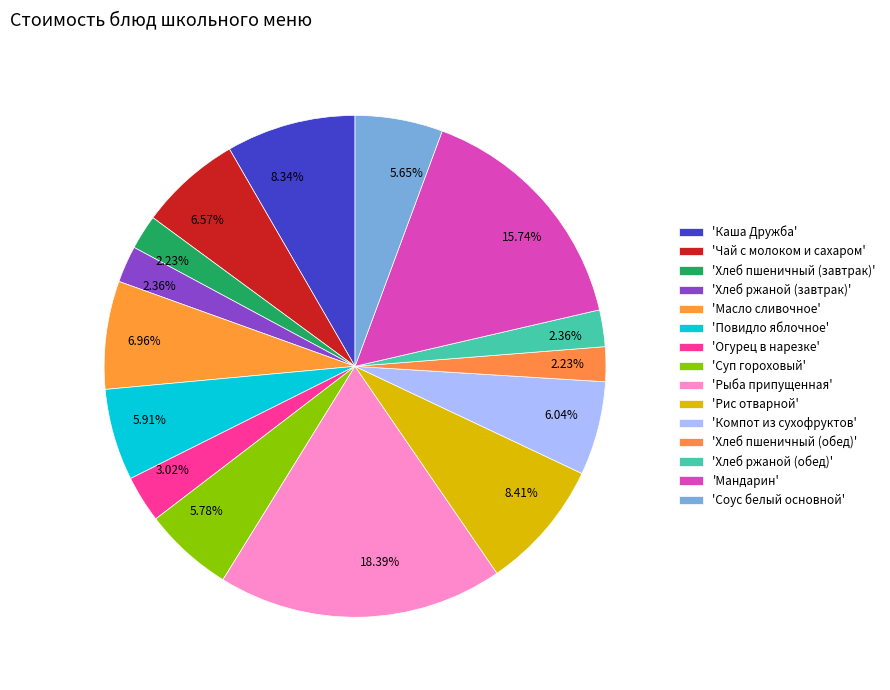

How many segments does this pie chart have?

15